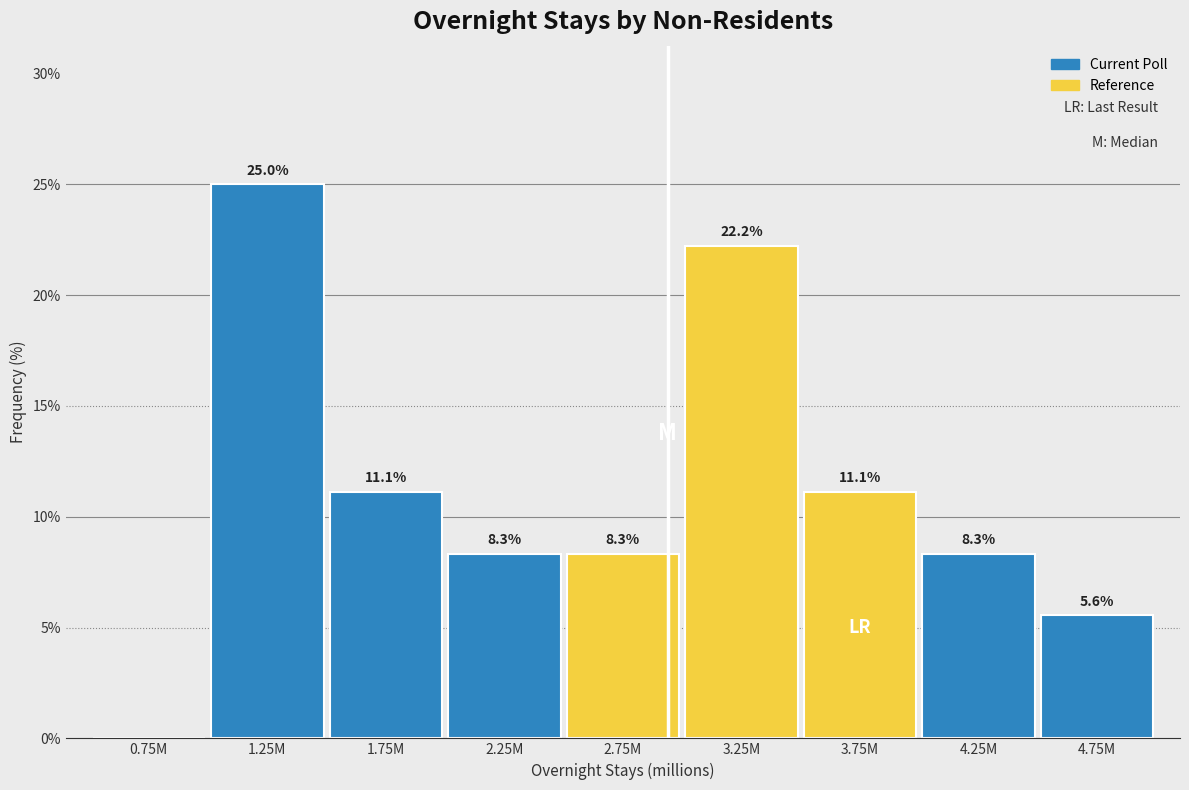

Reading left to right, list all the values displayed in this chart.

0.75M=0.0	1.25M=25.0	1.75M=11.1	2.25M=8.3	2.75M=8.3	3.25M=22.2	3.75M=11.1	4.25M=8.3	4.75M=5.6